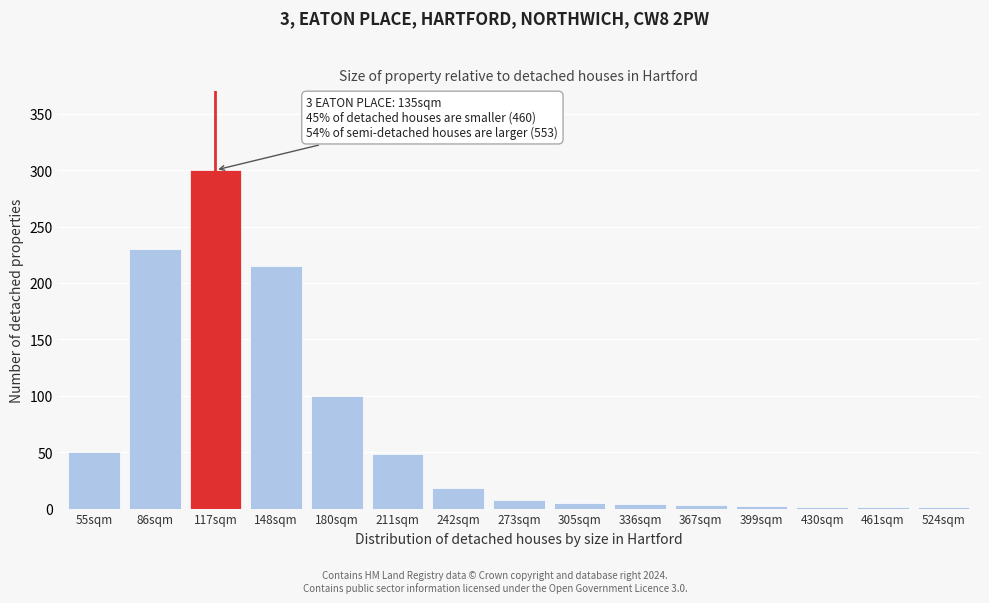

The value at 117sqm is 139. True or false?

False